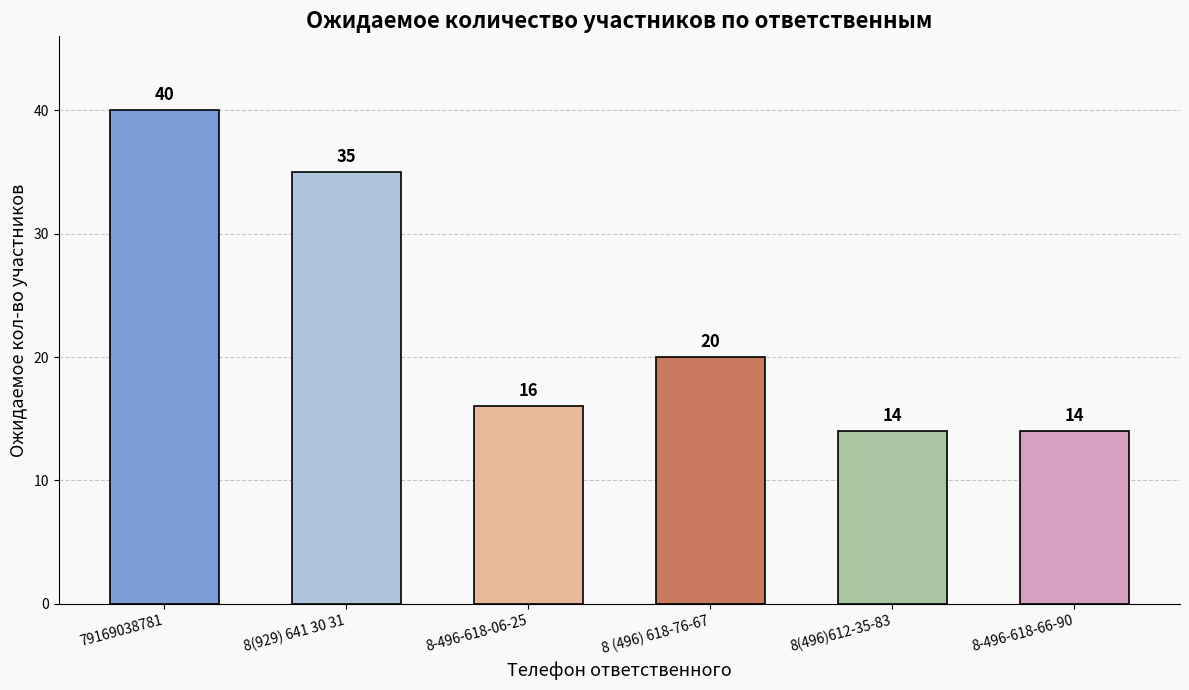

Is it true that the value at 8(929) 641 30 31 is 55?

False